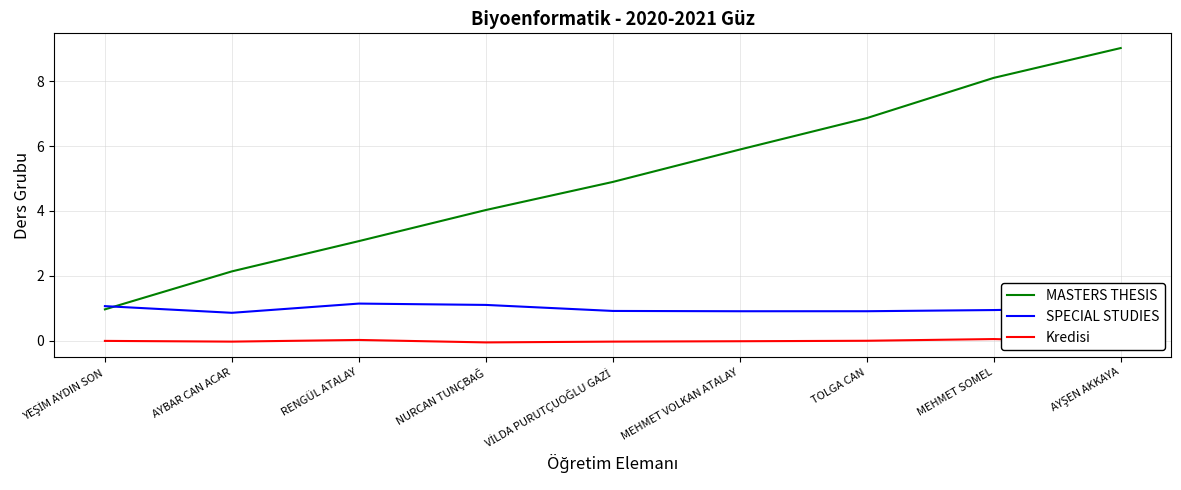

Rank the series by their average value, from highest to lowest.

MASTERS THESIS, SPECIAL STUDIES, Kredisi